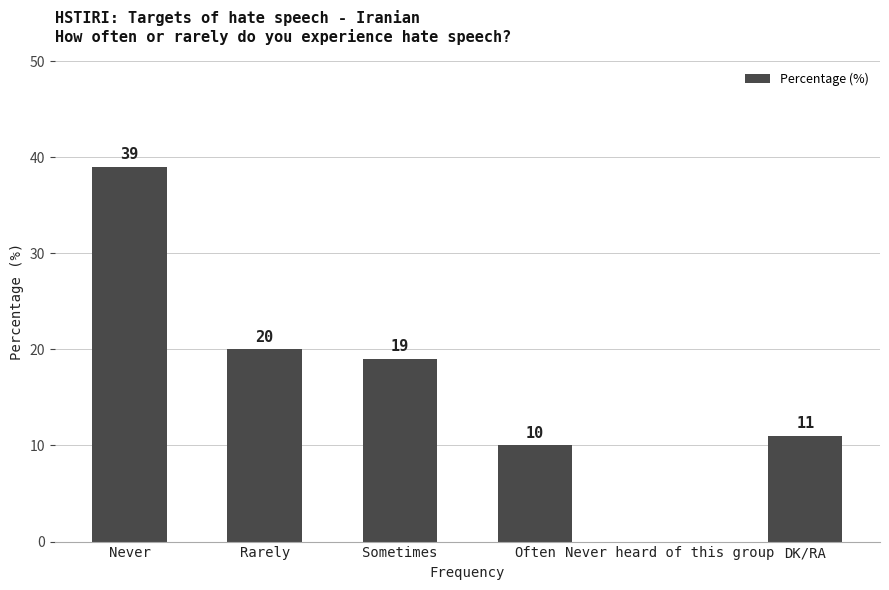

What is the sum of the values at Sometimes and Never heard of this group?

19